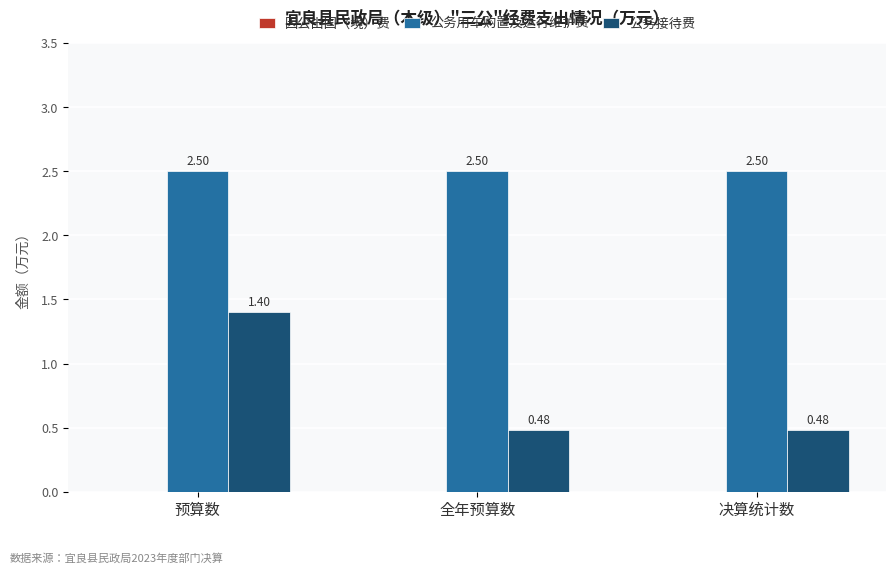

What is the sum of all 公务用车购置及运行维护费 values?

7.5